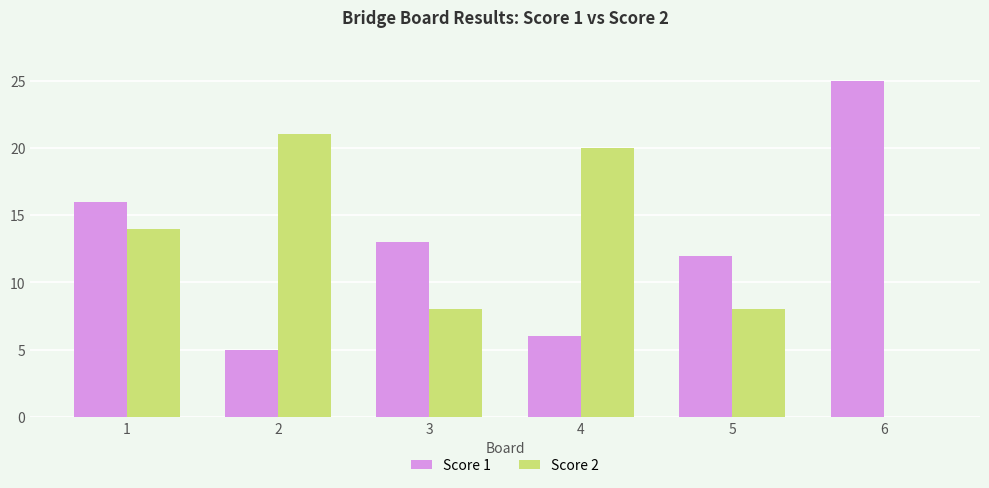

Reading left to right, extract all data points from this chart.

Score 1: 16	5	13	6	12	25
Score 2: 14	21	8	20	8	0